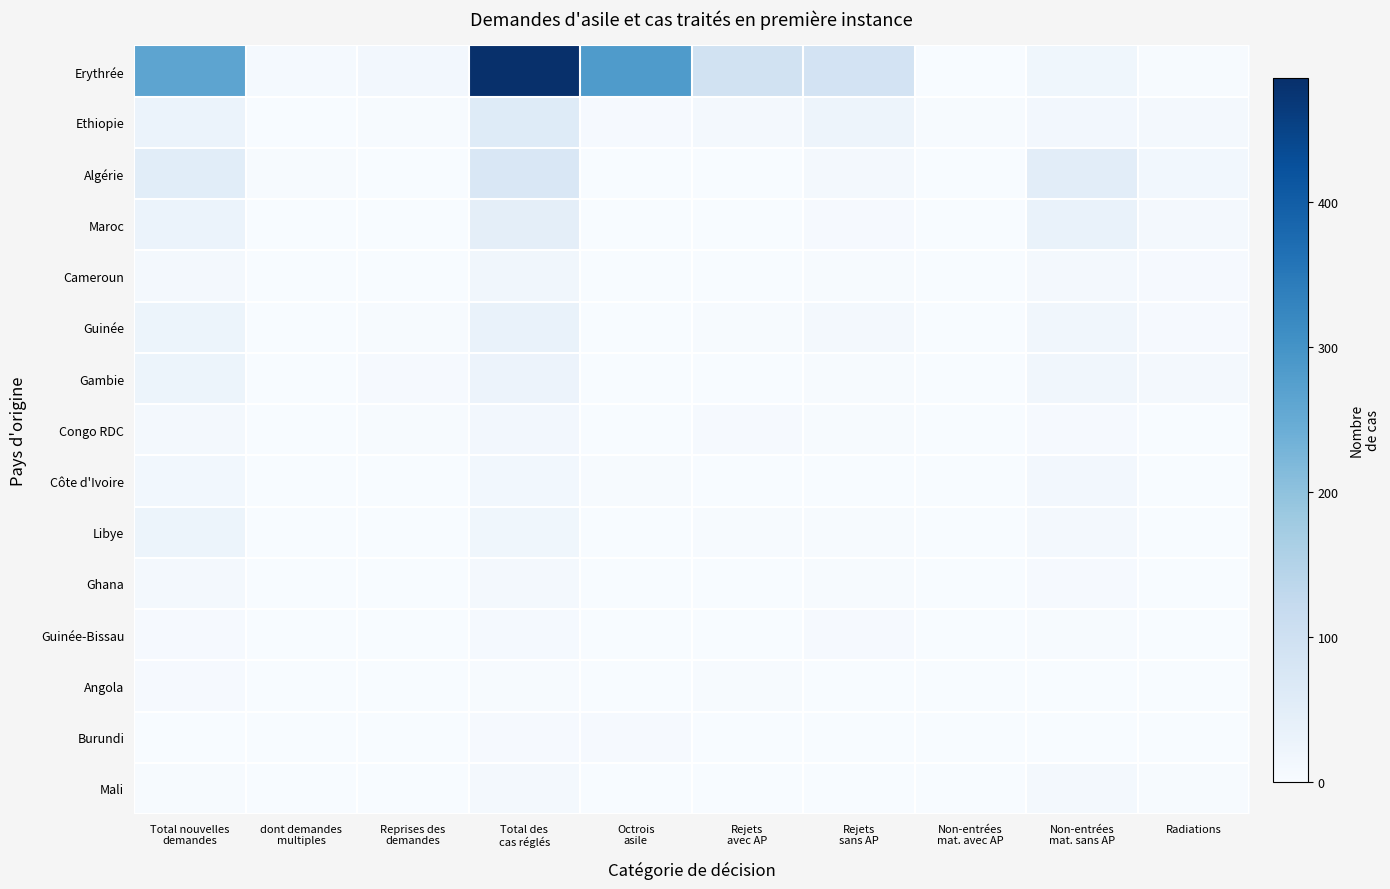

Reading left to right, transcribe all the data shown in this chart.

Erythrée: Total nouvelles
demandes=262	dont demandes
multiples=6	Reprises des
demandes=12	Total des
cas réglés=486	Octrois
asile=284	Rejets
avec AP=93	Rejets
sans AP=89	Non-entrées
mat. avec AP=0	Non-entrées
mat. sans AP=18	Radiations=2
Ethiopie: Total nouvelles
demandes=29	dont demandes
multiples=1	Reprises des
demandes=3	Total des
cas réglés=59	Octrois
asile=5	Rejets
avec AP=9	Rejets
sans AP=23	Non-entrées
mat. avec AP=2	Non-entrées
mat. sans AP=12	Radiations=8
Algérie: Total nouvelles
demandes=53	dont demandes
multiples=2	Reprises des
demandes=0	Total des
cas réglés=73	Octrois
asile=0	Rejets
avec AP=0	Rejets
sans AP=8	Non-entrées
mat. avec AP=0	Non-entrées
mat. sans AP=50	Radiations=15
Maroc: Total nouvelles
demandes=29	dont demandes
multiples=1	Reprises des
demandes=0	Total des
cas réglés=47	Octrois
asile=0	Rejets
avec AP=1	Rejets
sans AP=4	Non-entrées
mat. avec AP=0	Non-entrées
mat. sans AP=34	Radiations=8
Cameroun: Total nouvelles
demandes=9	dont demandes
multiples=0	Reprises des
demandes=0	Total des
cas réglés=16	Octrois
asile=0	Rejets
avec AP=1	Rejets
sans AP=2	Non-entrées
mat. avec AP=0	Non-entrées
mat. sans AP=9	Radiations=4
Guinée: Total nouvelles
demandes=25	dont demandes
multiples=0	Reprises des
demandes=3	Total des
cas réglés=34	Octrois
asile=0	Rejets
avec AP=2	Rejets
sans AP=11	Non-entrées
mat. avec AP=0	Non-entrées
mat. sans AP=17	Radiations=4
Gambie: Total nouvelles
demandes=26	dont demandes
multiples=0	Reprises des
demandes=4	Total des
cas réglés=27	Octrois
asile=0	Rejets
avec AP=0	Rejets
sans AP=3	Non-entrées
mat. avec AP=0	Non-entrées
mat. sans AP=16	Radiations=8
Congo RDC: Total nouvelles
demandes=11	dont demandes
multiples=0	Reprises des
demandes=2	Total des
cas réglés=12	Octrois
asile=1	Rejets
avec AP=4	Rejets
sans AP=2	Non-entrées
mat. avec AP=0	Non-entrées
mat. sans AP=5	Radiations=0
Côte d'Ivoire: Total nouvelles
demandes=15	dont demandes
multiples=0	Reprises des
demandes=0	Total des
cas réglés=15	Octrois
asile=2	Rejets
avec AP=0	Rejets
sans AP=0	Non-entrées
mat. avec AP=0	Non-entrées
mat. sans AP=12	Radiations=1
Libye: Total nouvelles
demandes=25	dont demandes
multiples=0	Reprises des
demandes=0	Total des
cas réglés=18	Octrois
asile=0	Rejets
avec AP=3	Rejets
sans AP=3	Non-entrées
mat. avec AP=0	Non-entrées
mat. sans AP=11	Radiations=1
Ghana: Total nouvelles
demandes=10	dont demandes
multiples=0	Reprises des
demandes=0	Total des
cas réglés=8	Octrois
asile=1	Rejets
avec AP=0	Rejets
sans AP=2	Non-entrées
mat. avec AP=0	Non-entrées
mat. sans AP=5	Radiations=0
Guinée-Bissau: Total nouvelles
demandes=4	dont demandes
multiples=0	Reprises des
demandes=0	Total des
cas réglés=7	Octrois
asile=0	Rejets
avec AP=0	Rejets
sans AP=4	Non-entrées
mat. avec AP=0	Non-entrées
mat. sans AP=3	Radiations=0
Angola: Total nouvelles
demandes=4	dont demandes
multiples=0	Reprises des
demandes=1	Total des
cas réglés=3	Octrois
asile=0	Rejets
avec AP=2	Rejets
sans AP=0	Non-entrées
mat. avec AP=0	Non-entrées
mat. sans AP=1	Radiations=0
Burundi: Total nouvelles
demandes=1	dont demandes
multiples=0	Reprises des
demandes=0	Total des
cas réglés=5	Octrois
asile=4	Rejets
avec AP=0	Rejets
sans AP=0	Non-entrées
mat. avec AP=0	Non-entrées
mat. sans AP=1	Radiations=0
Mali: Total nouvelles
demandes=3	dont demandes
multiples=0	Reprises des
demandes=0	Total des
cas réglés=11	Octrois
asile=0	Rejets
avec AP=0	Rejets
sans AP=0	Non-entrées
mat. avec AP=0	Non-entrées
mat. sans AP=9	Radiations=2